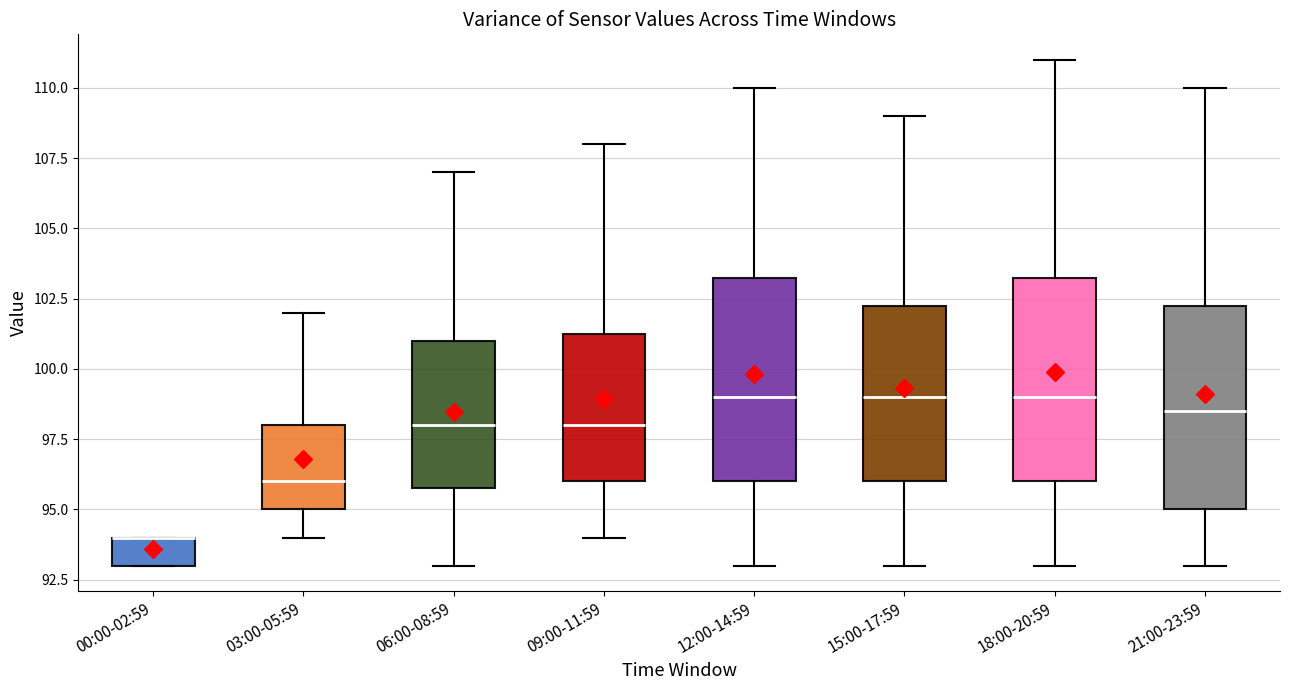

Reading left to right, transcribe this box plot: for each box, give where its median line is, the range the box spans, and where its two whiskers end, as read against the y-axis. The values are not printed on the chart, so give them approximately, as read against the axis.

00:00-02:59: median 94.0 (drawn on the box's upper edge), box 93.0 to 94.0, whiskers 93.0 to 94.0
03:00-05:59: median 96.0, box 95.0 to 98.0, whiskers 94.0 to 102.0
06:00-08:59: median 98.0, box 96.0 to 101.0, whiskers 93.0 to 107.0
09:00-11:59: median 98.0, box 96.0 to 101.5, whiskers 94.0 to 108.0
12:00-14:59: median 99.0, box 96.0 to 103.5, whiskers 93.0 to 110.0
15:00-17:59: median 99.0, box 96.0 to 102.5, whiskers 93.0 to 109.0
18:00-20:59: median 99.0, box 96.0 to 103.5, whiskers 93.0 to 111.0
21:00-23:59: median 98.5, box 95.0 to 102.5, whiskers 93.0 to 110.0